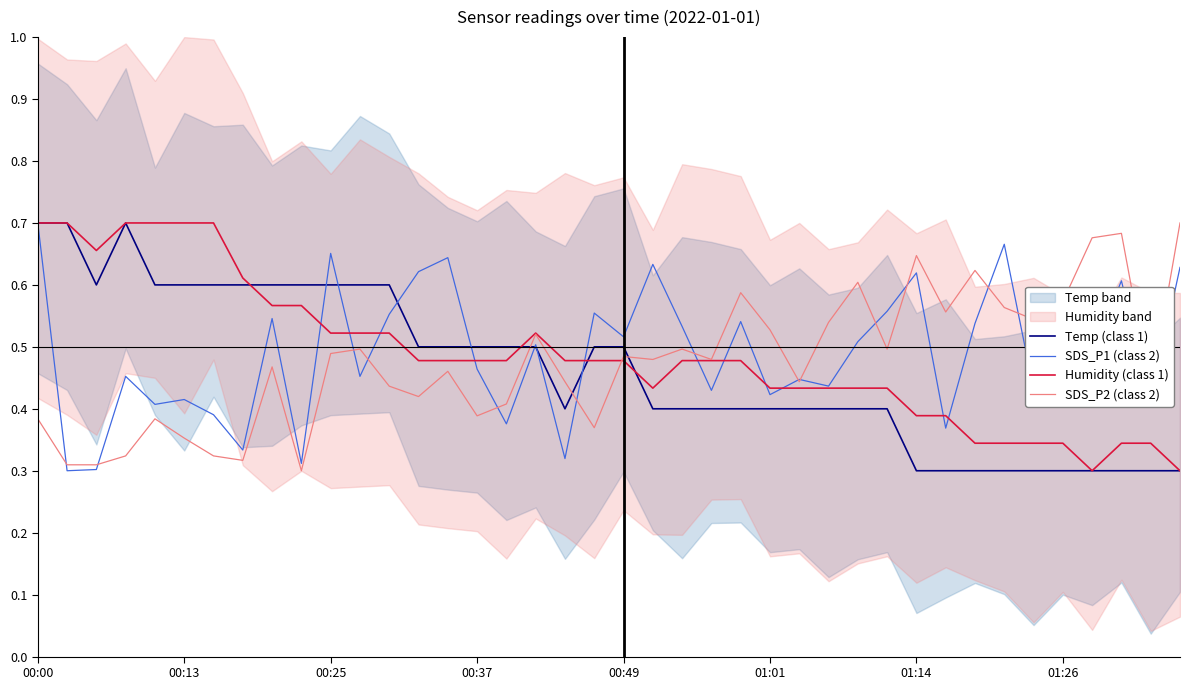

What are all the series names shown in the legend?

Temp (class 1), SDS_P1 (class 2), Humidity (class 1), SDS_P2 (class 2)